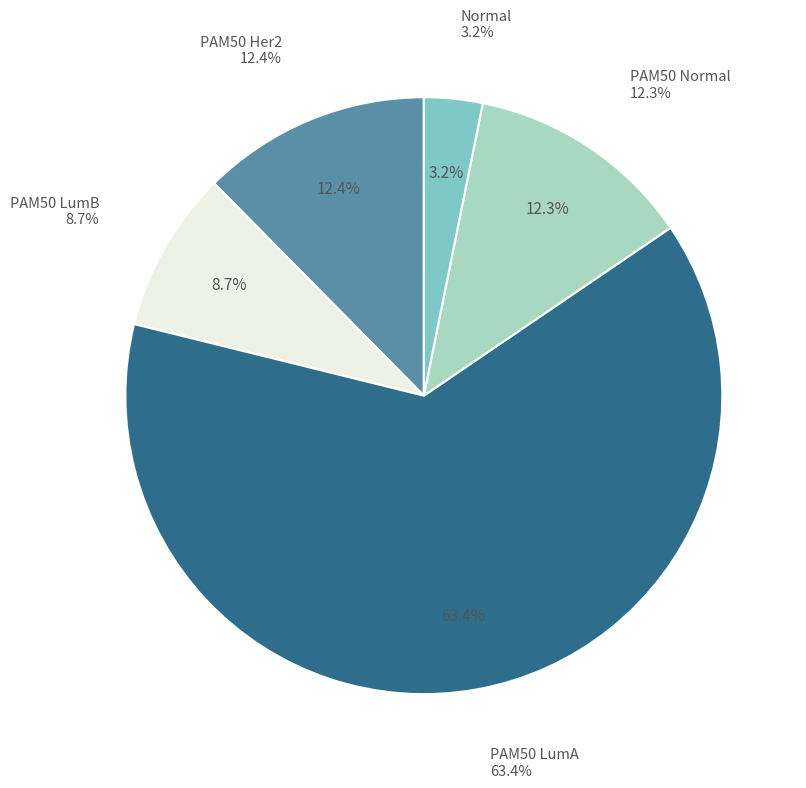

Is there any slice that represents more than half of the pie?

Yes